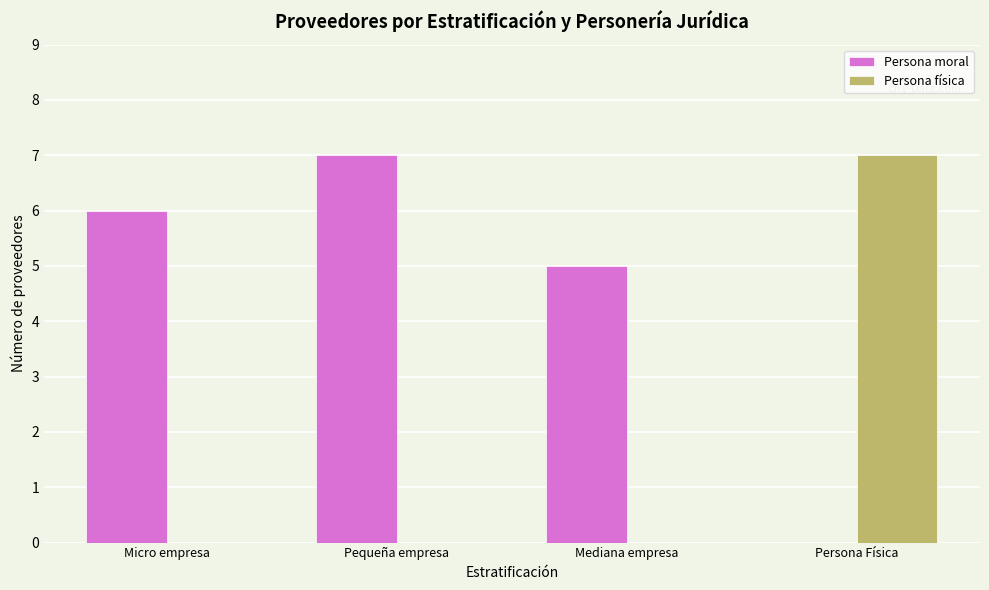

Reading left to right, list all the values displayed in this chart.

Persona moral: Micro empresa=6	Pequeña empresa=7	Mediana empresa=5	Persona Física=0
Persona física: Micro empresa=0	Pequeña empresa=0	Mediana empresa=0	Persona Física=7